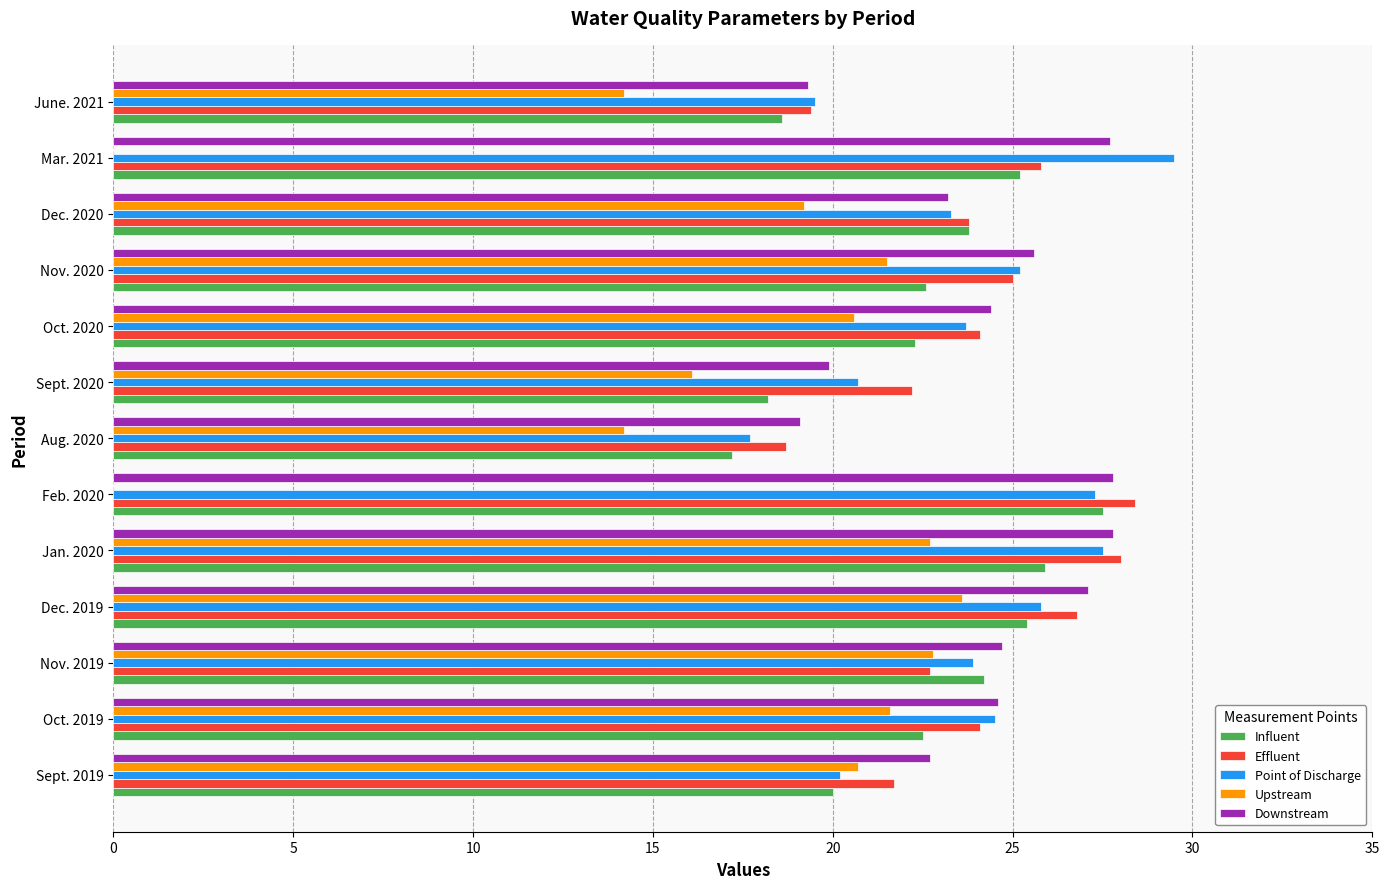

How many data points does each series have?

13